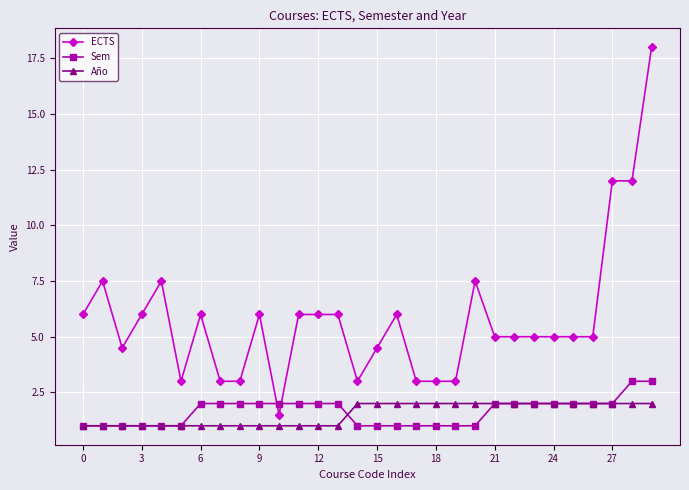

At how many categories does at least one series exceed 9?

3